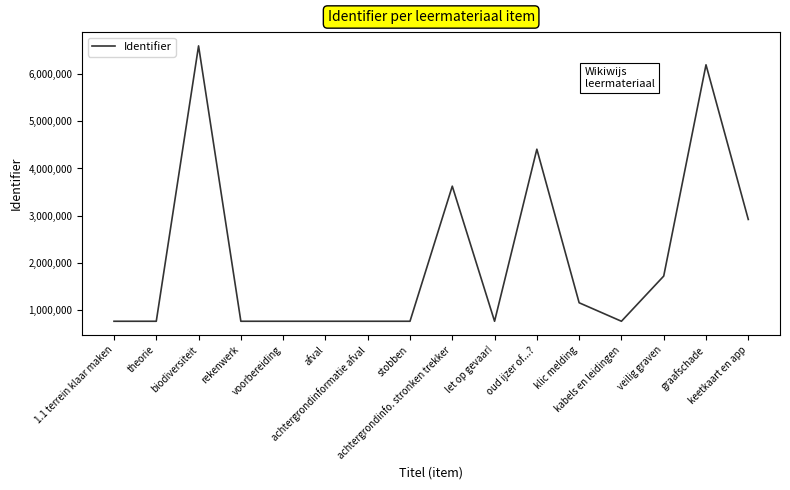

What is the greatest value displayed?

6590353